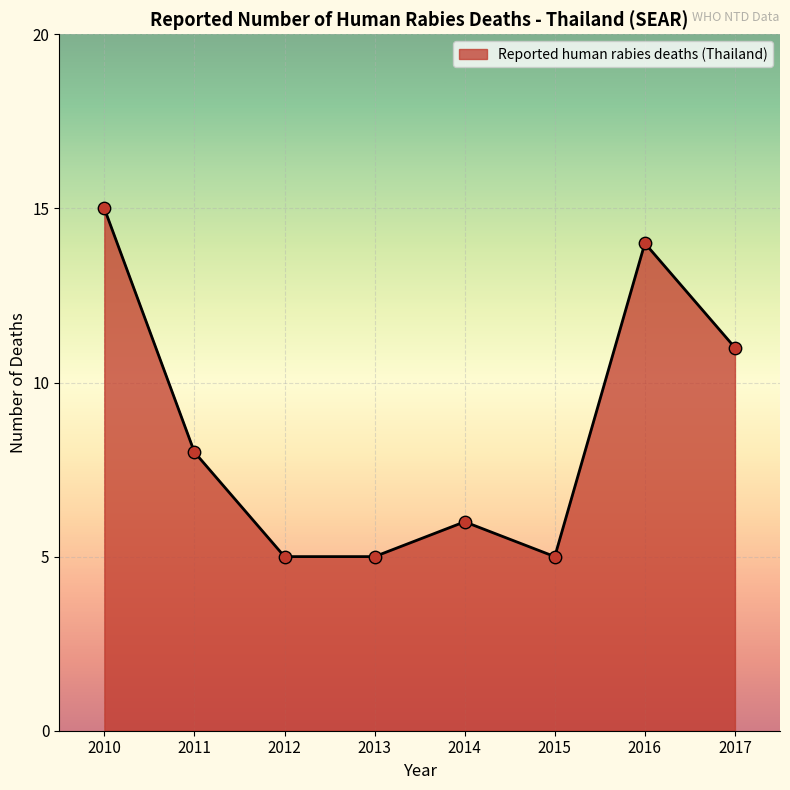

Between 2013 and 2010, which is larger?

2010